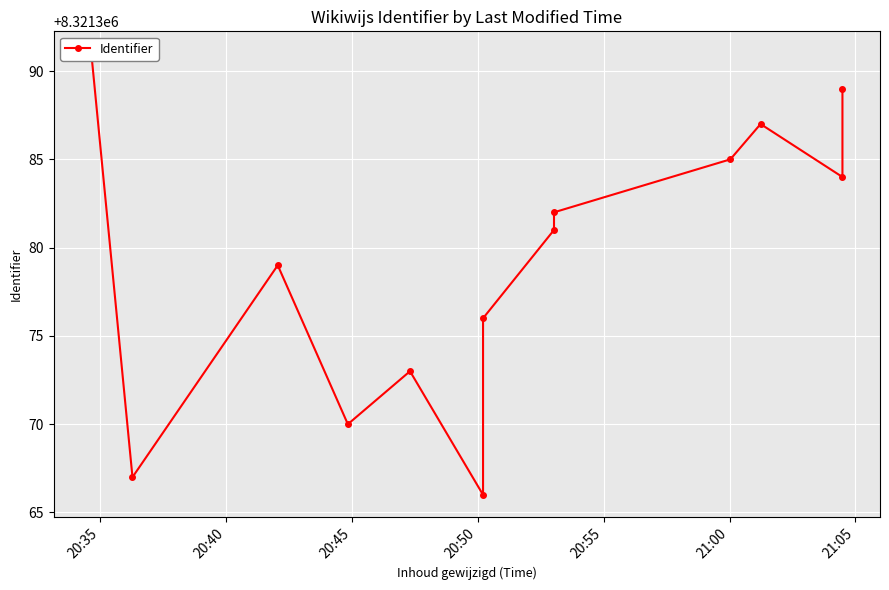

At which category does the chart reach its peak across all series?

20:35